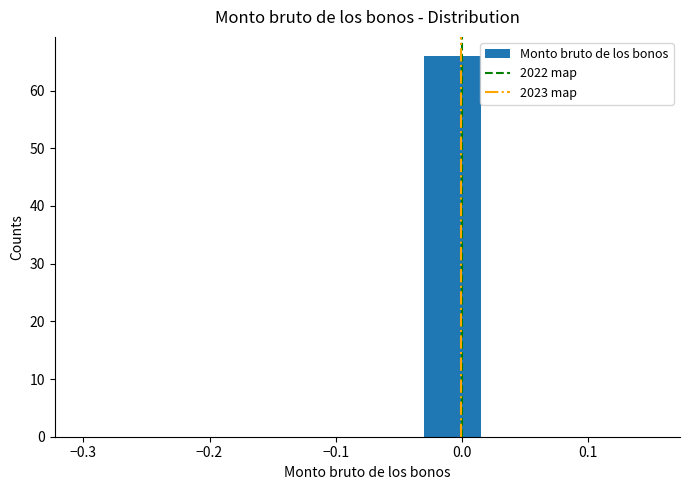

Reading left to right, transcribe this chart: for each bar, give the range it covers on the x-axis and its height. Neither the bar edges nor the heights are printed on the chart, so give them approximately, as read against the axes.

-0.300 to -0.255: 0
-0.255 to -0.210: 0
-0.210 to -0.165: 0
-0.165 to -0.120: 0
-0.120 to -0.075: 0
-0.075 to -0.030: 0
-0.030 to 0.015: 66
0.015 to 0.060: 0
0.060 to 0.105: 0
0.105 to 0.150: 0